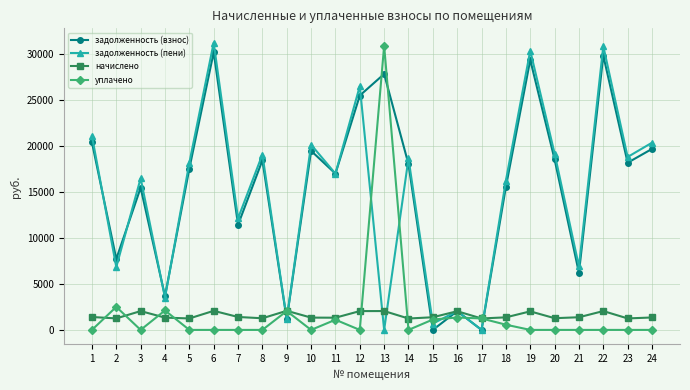

How many data points in задолженность (пени) are above 18136?

12